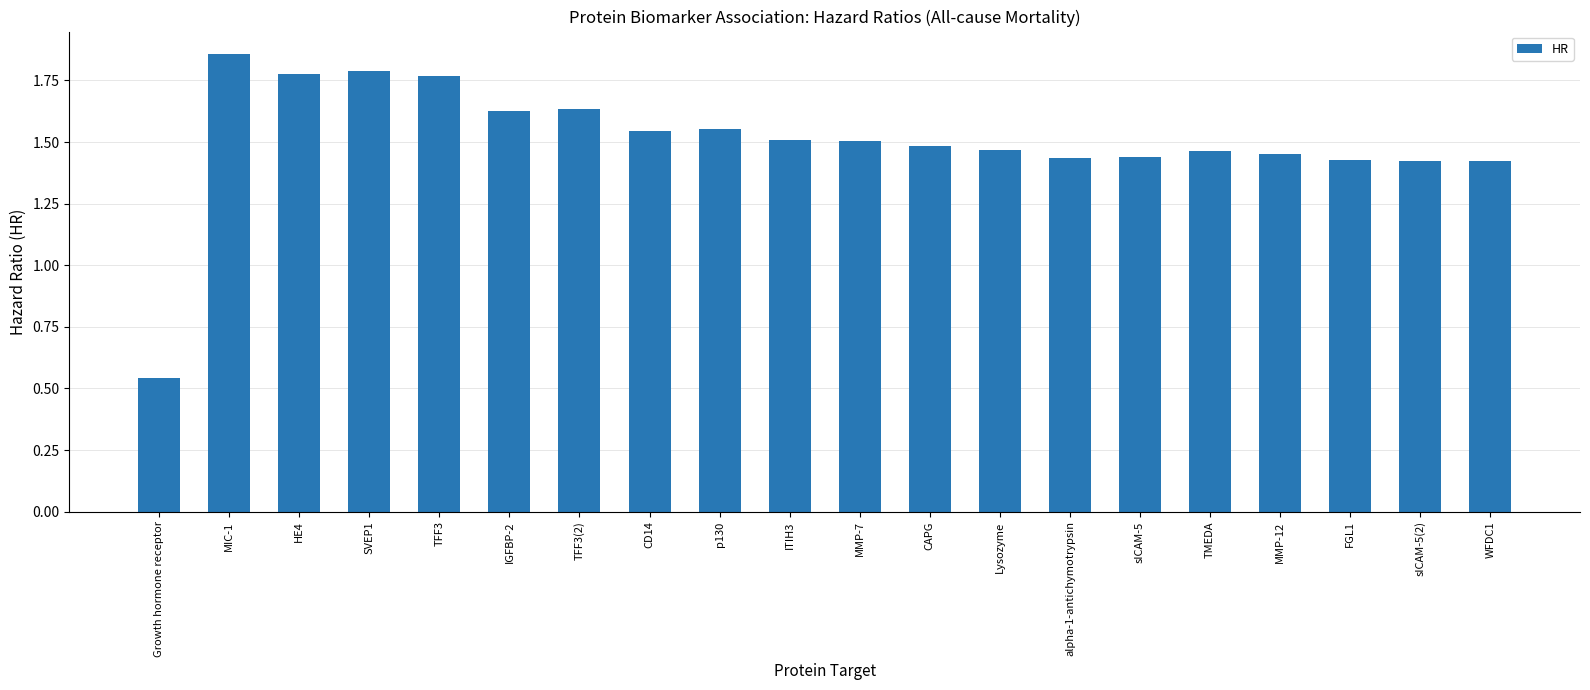

How many categories are shown in the chart?

20